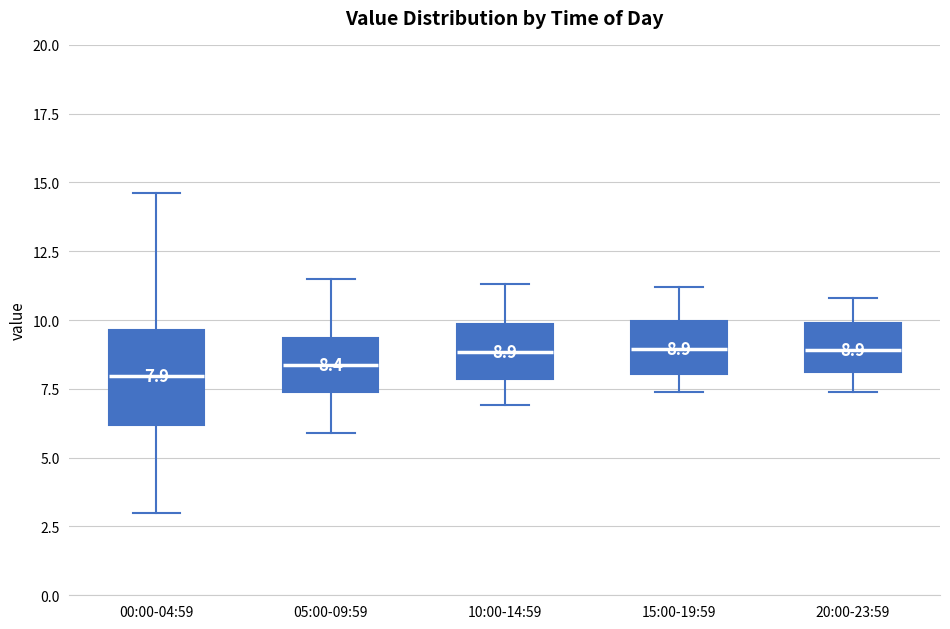

Comparing the boxes themselves (not the whiskers), which one is the tallest?

00:00-04:59